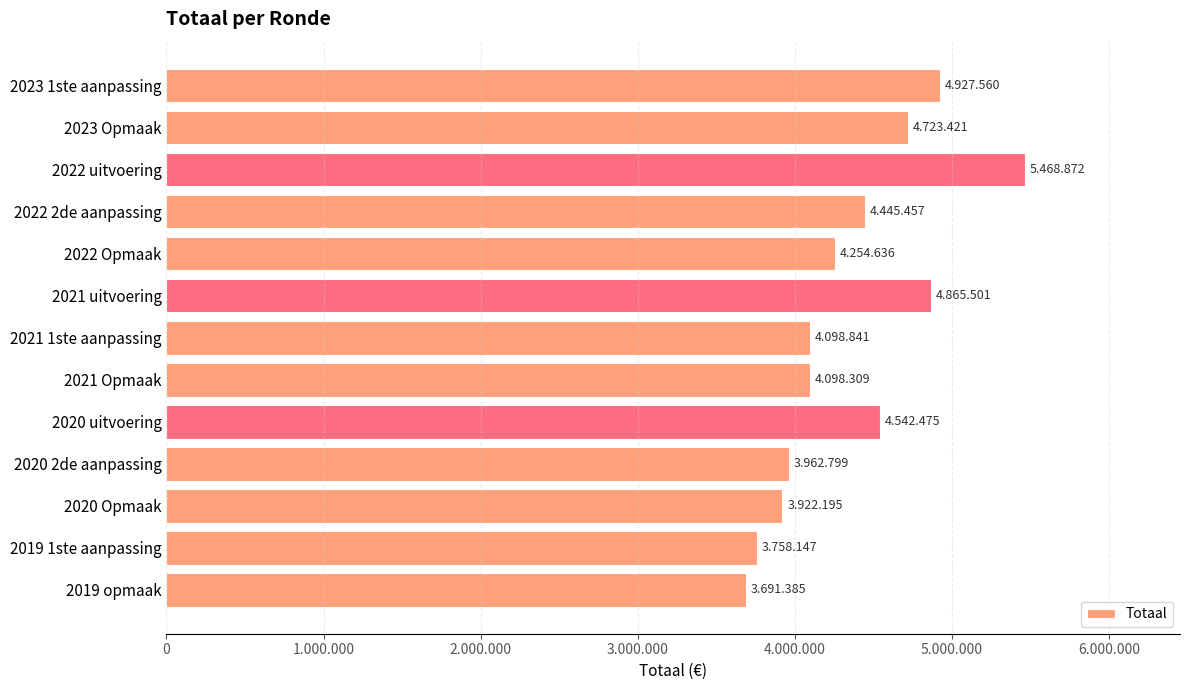

Count the number of data series in this chart.

1